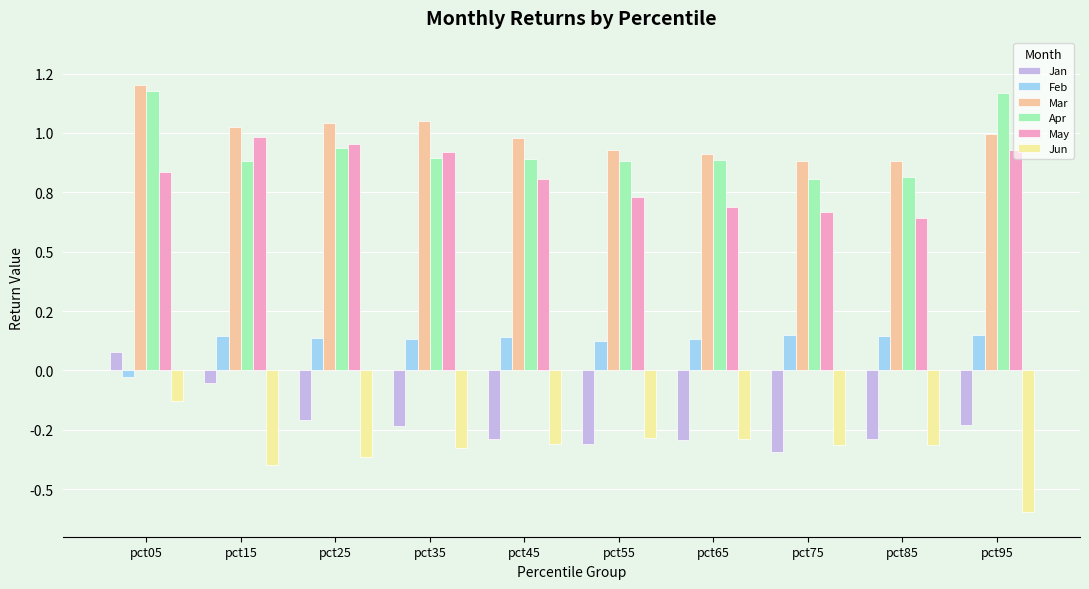

Reading left to right, what are all the values shown in this chart?

Jan: 0.1	-0.1	-0.2	-0.2	-0.3	-0.3	-0.3	-0.3	-0.3	-0.2
Feb: -0.0	0.1	0.1	0.1	0.1	0.1	0.1	0.1	0.1	0.1
Mar: 1.2	1.0	1.0	1.0	1.0	0.9	0.9	0.9	0.9	1.0
Apr: 1.2	0.9	0.9	0.9	0.9	0.9	0.9	0.8	0.8	1.2
May: 0.8	1.0	1.0	0.9	0.8	0.7	0.7	0.7	0.6	0.9
Jun: -0.1	-0.4	-0.4	-0.3	-0.3	-0.3	-0.3	-0.3	-0.3	-0.6